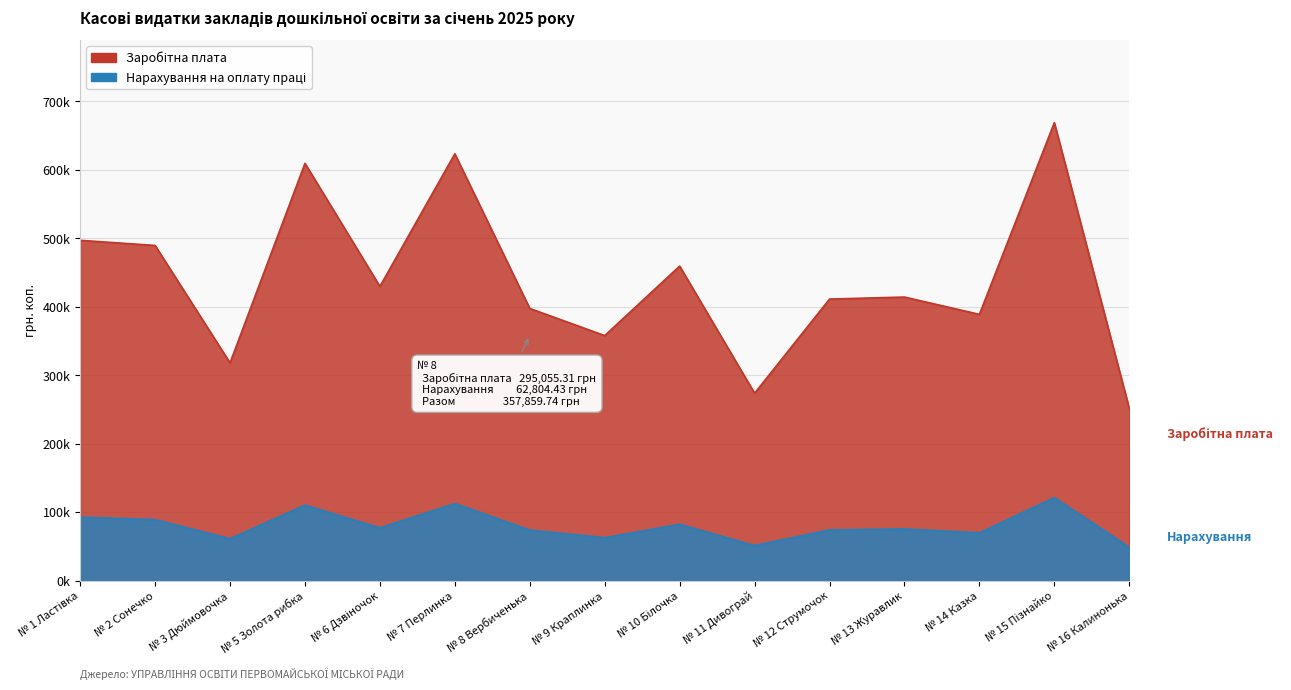

The value of Нарахування на оплату праці at № 11 Дивограй is 51410.8. True or false?

True